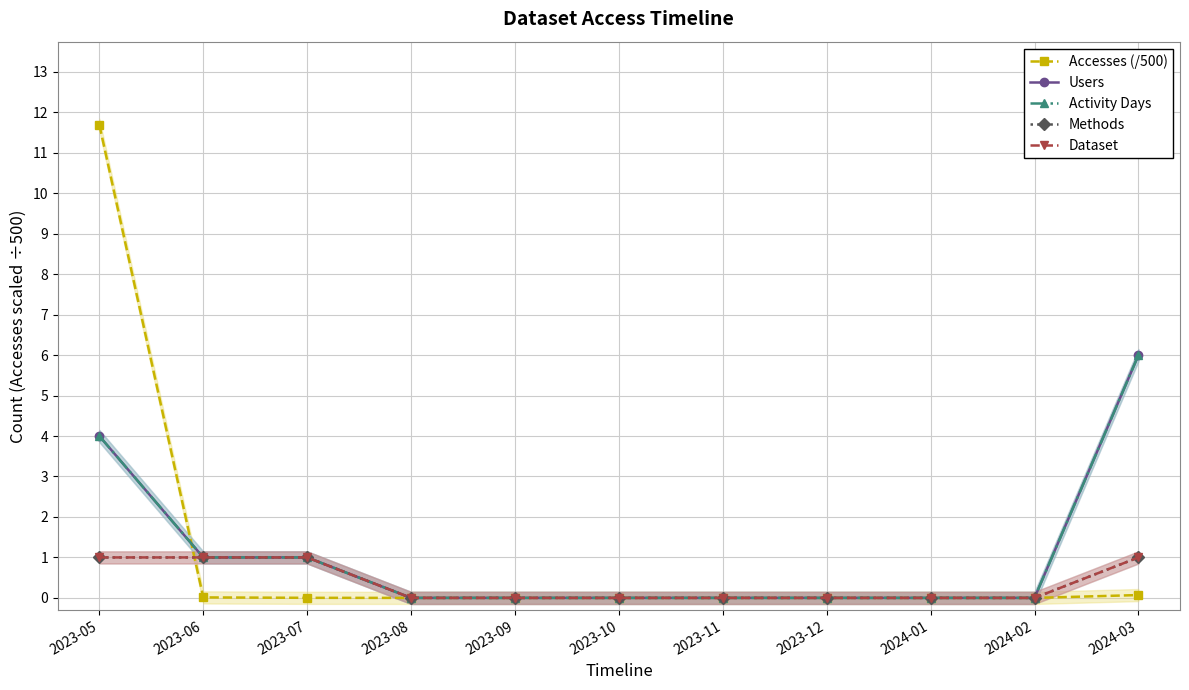

Which series has the largest range (max minus min)?

Accesses (/500)